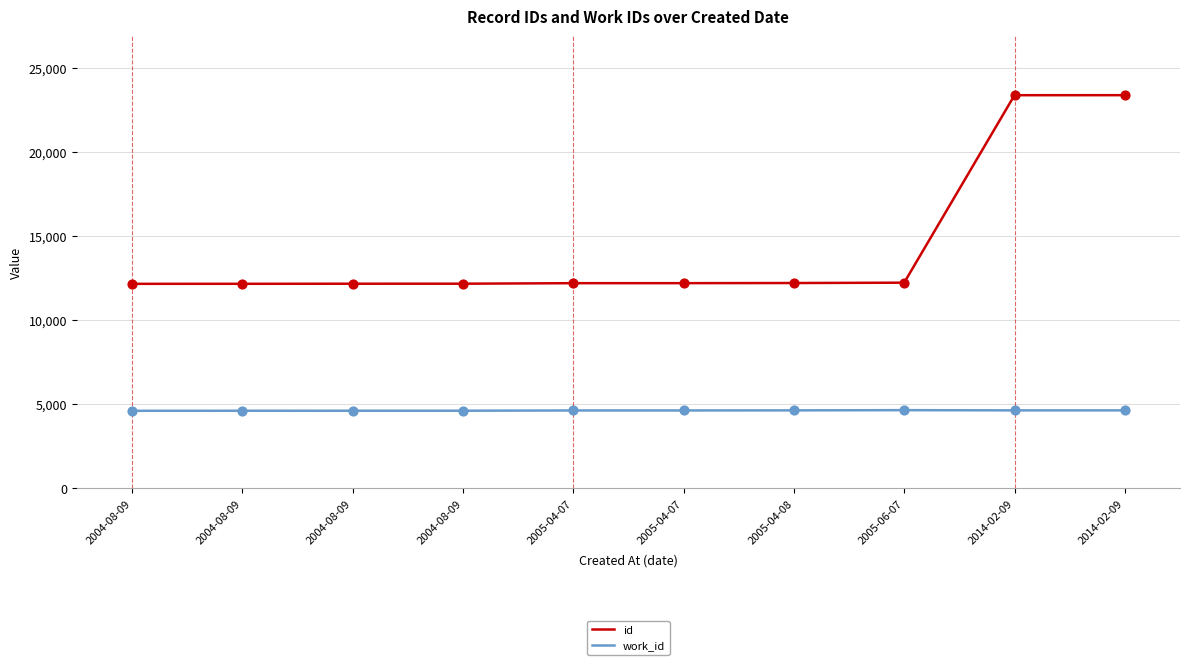

How many lines are shown in the chart?

2